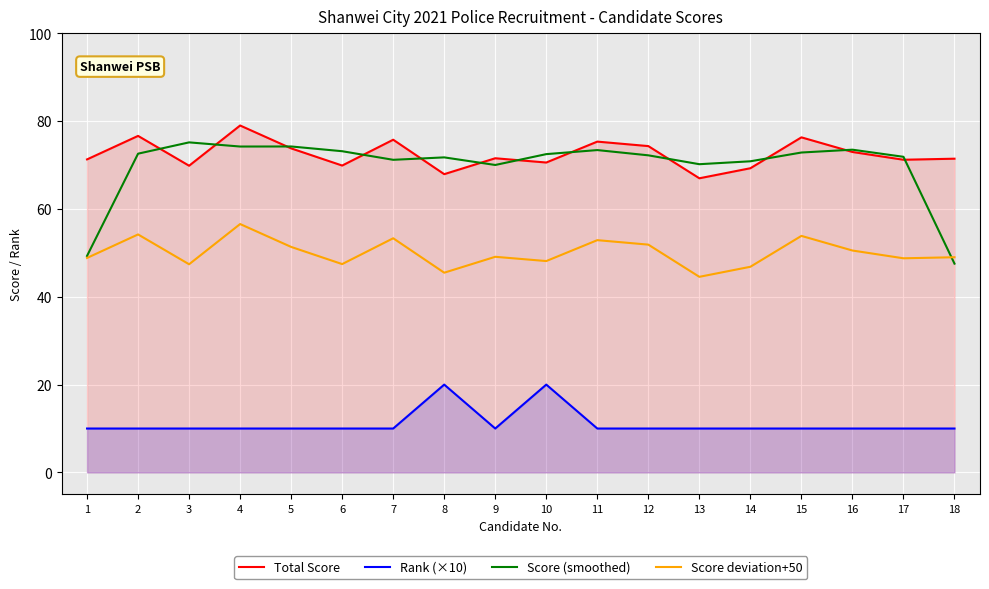

Between 7 and 12, which is larger?

7